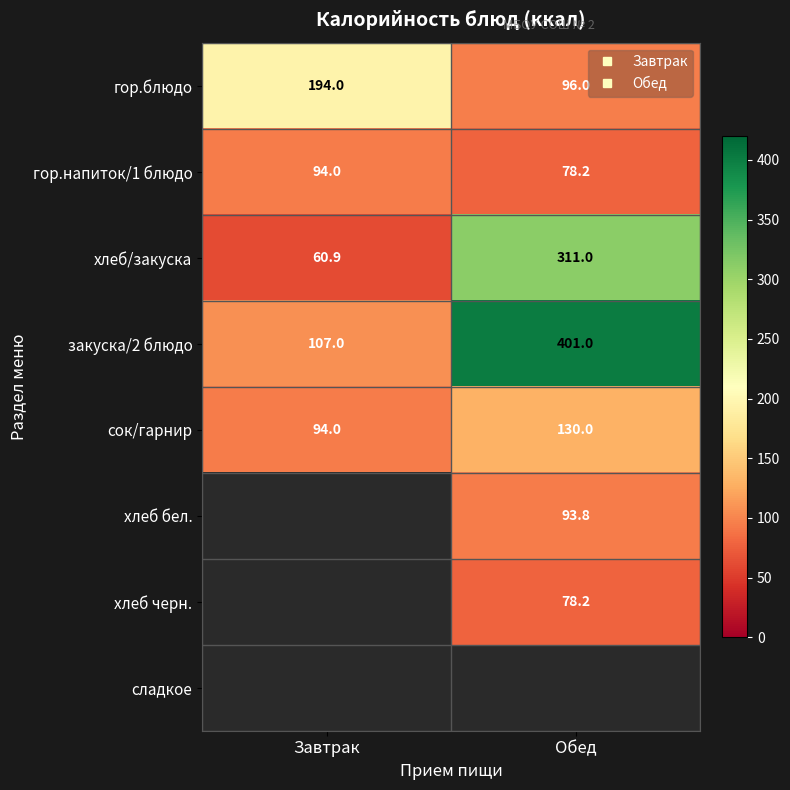

True or false: сок/гарнир has a value of 83.8 at Обед.

False